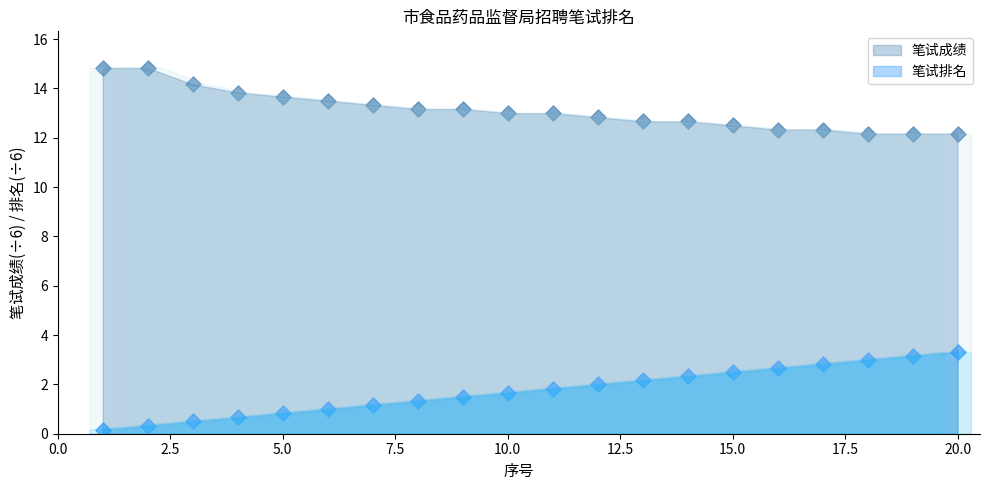

At which category is the sum across all series the highest?

20